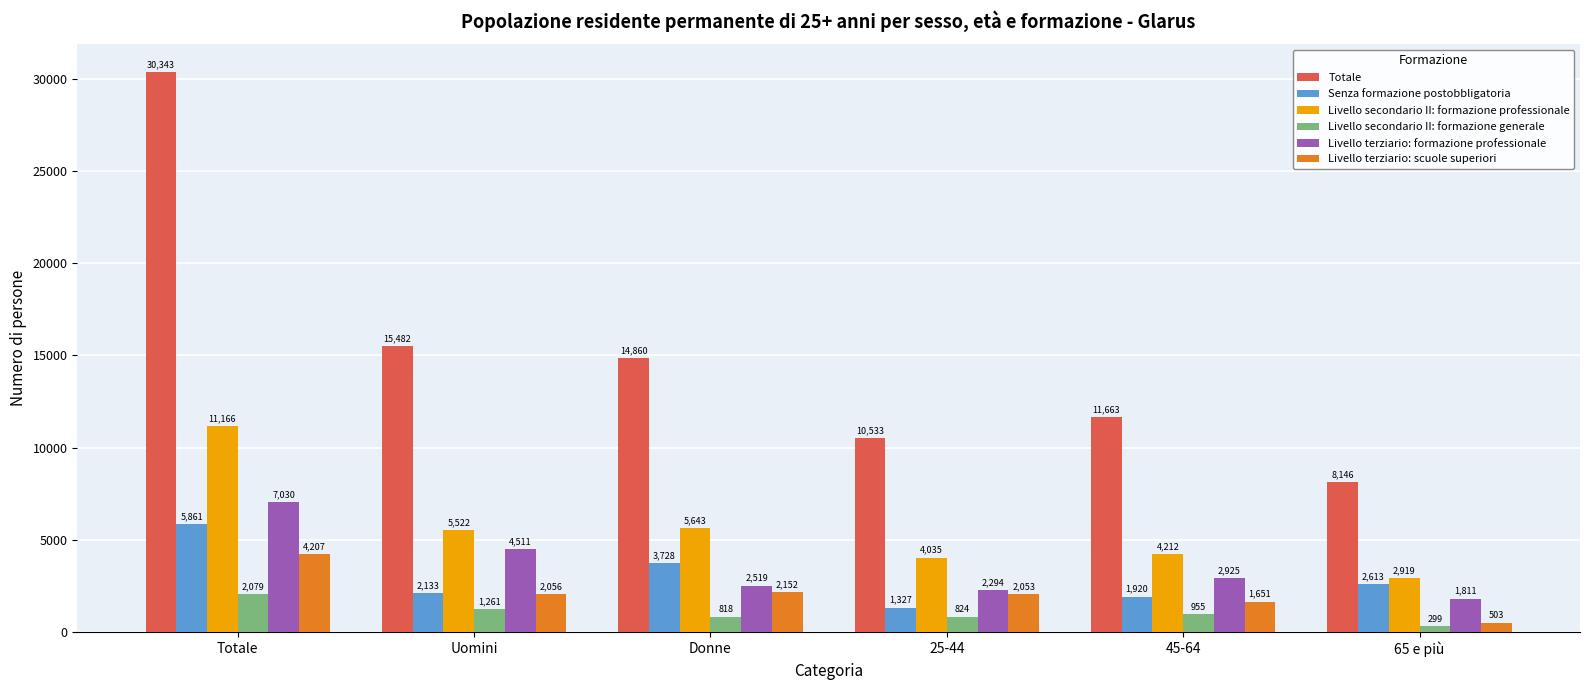

List the labels in order of Livello secondario II: formazione generale value, smallest first.

65 e più, Donne, 25-44, 45-64, Uomini, Totale